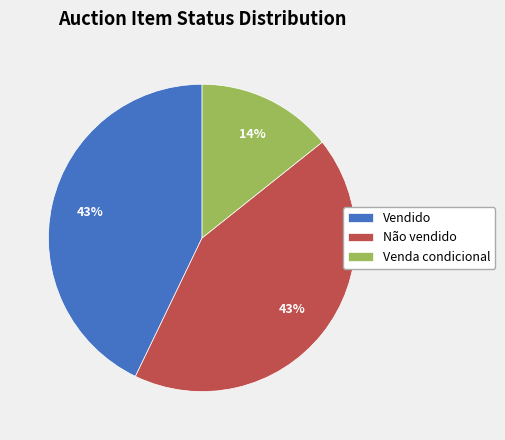

Is it true that Não vendido is 31% of the pie?

False